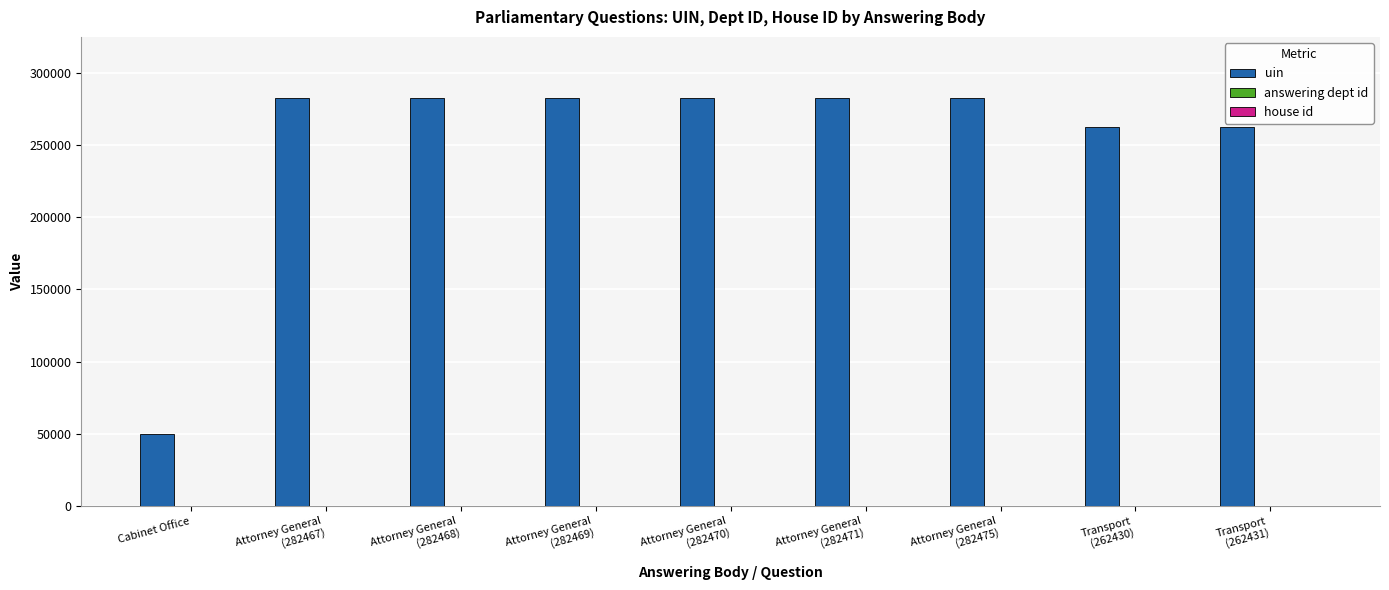

Which series has the largest total across all categories?

uin